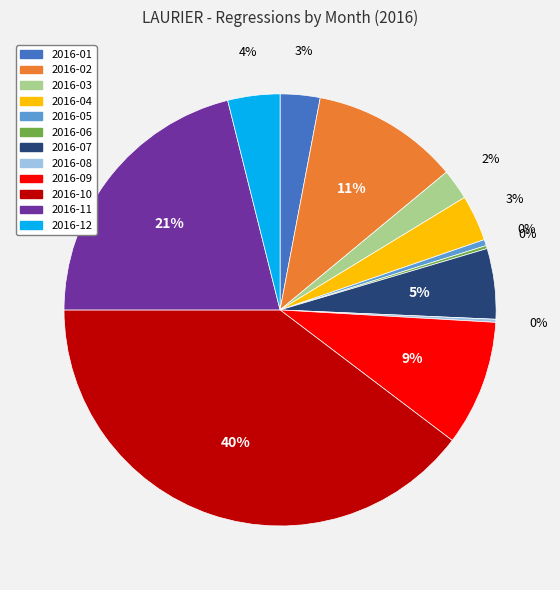

To the nearest percent, what is the average slice percentage?

8%